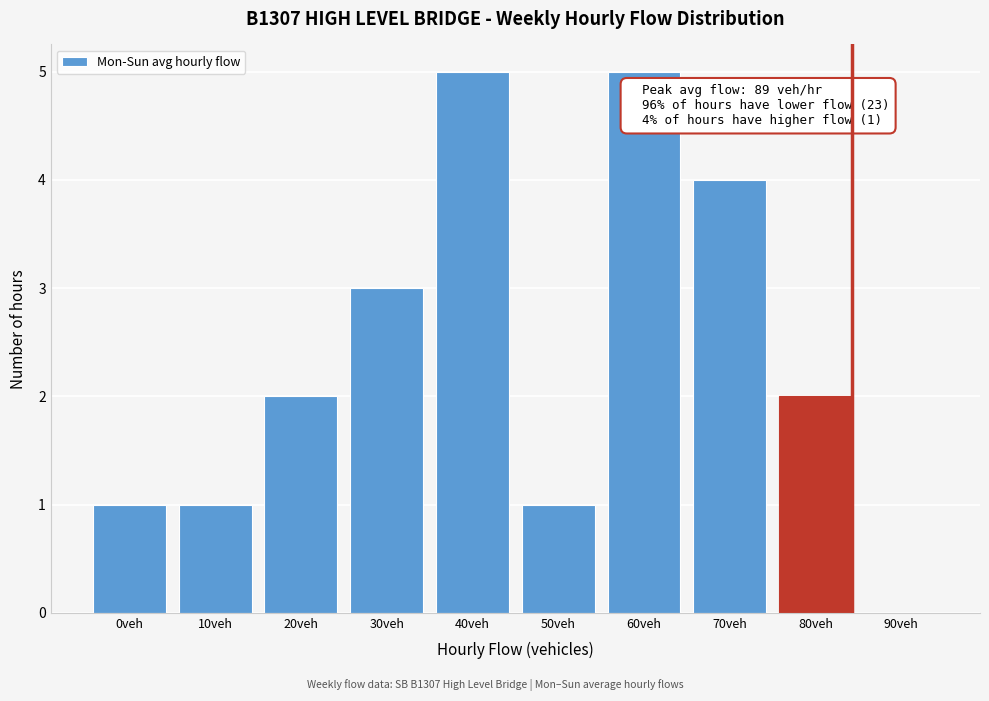

Reading left to right, extract all data points from this chart.

0veh=1	10veh=1	20veh=2	30veh=3	40veh=5	50veh=1	60veh=5	70veh=4	80veh=2	90veh=0